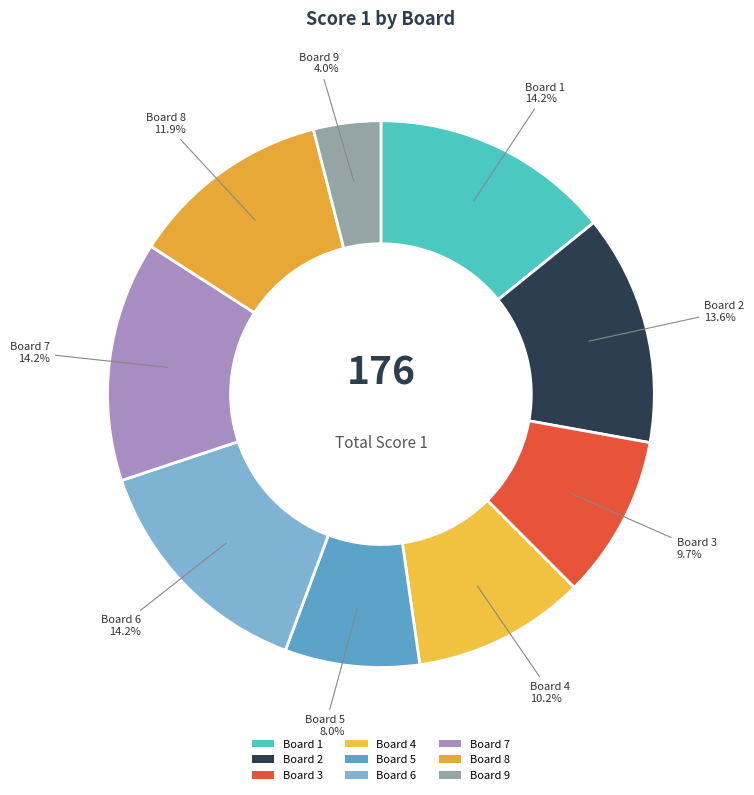

To the nearest percent, what is the average slice percentage?

11%